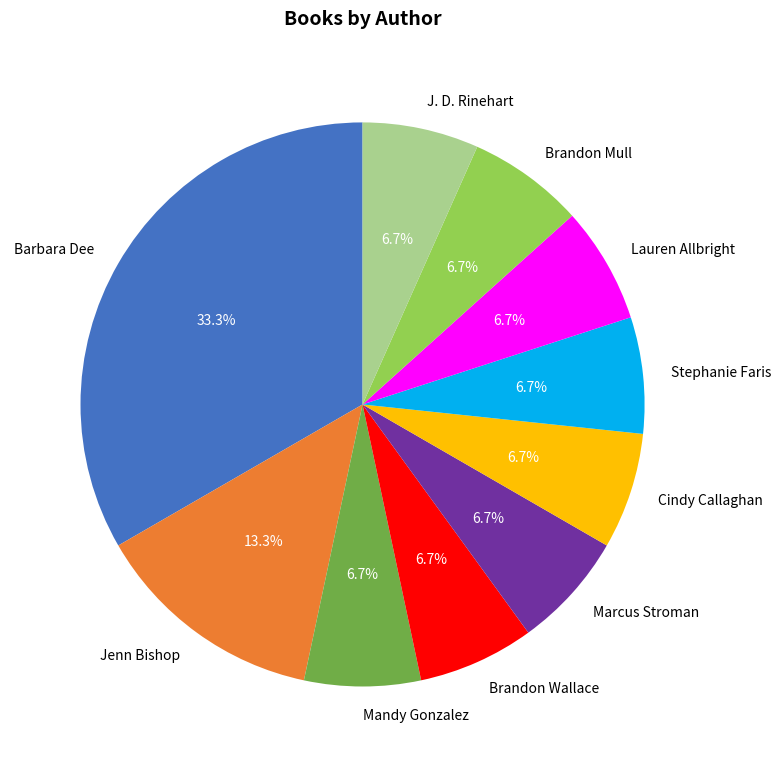

Is it true that Cindy Callaghan is 12% of the pie?

False